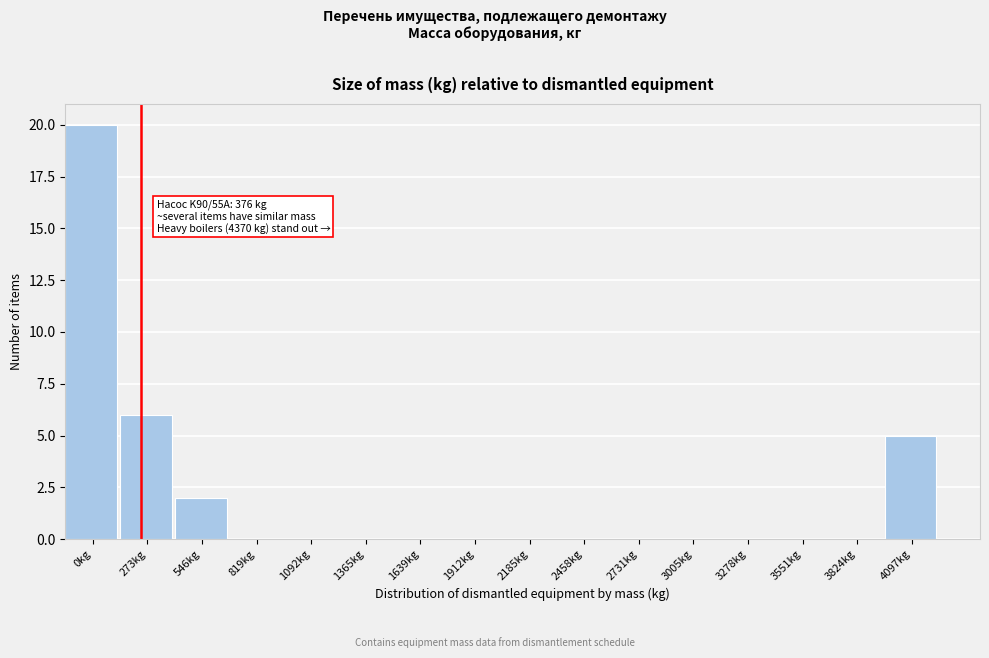

Reading left to right, list all the values displayed in this chart.

0kg=20	273kg=6	546kg=2	819kg=0	1092kg=0	1365kg=0	1639kg=0	1912kg=0	2185kg=0	2458kg=0	2731kg=0	3005kg=0	3278kg=0	3551kg=0	3824kg=0	4097kg=5